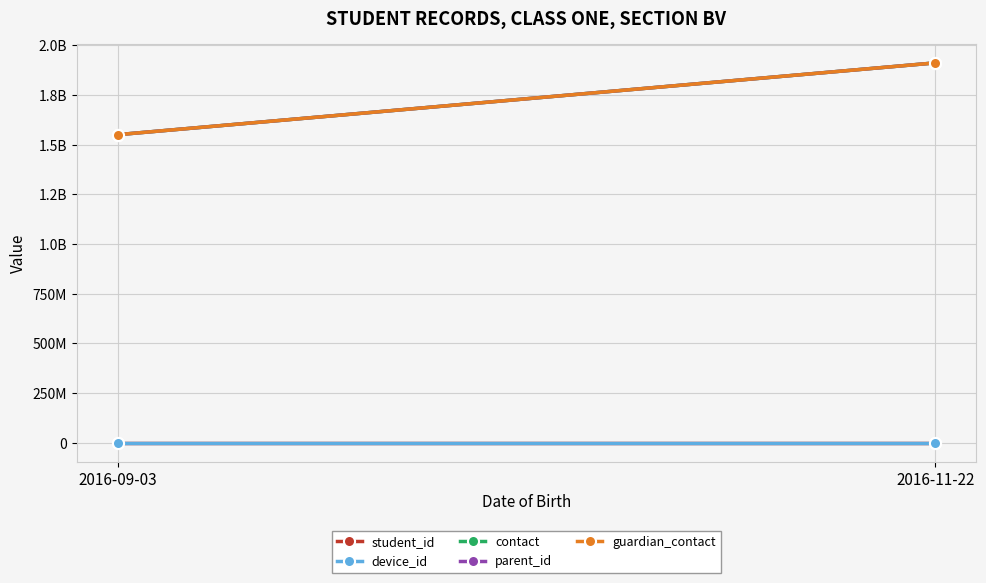

What is the spread (max minus min) of values at 2016-09-03?

1549998004